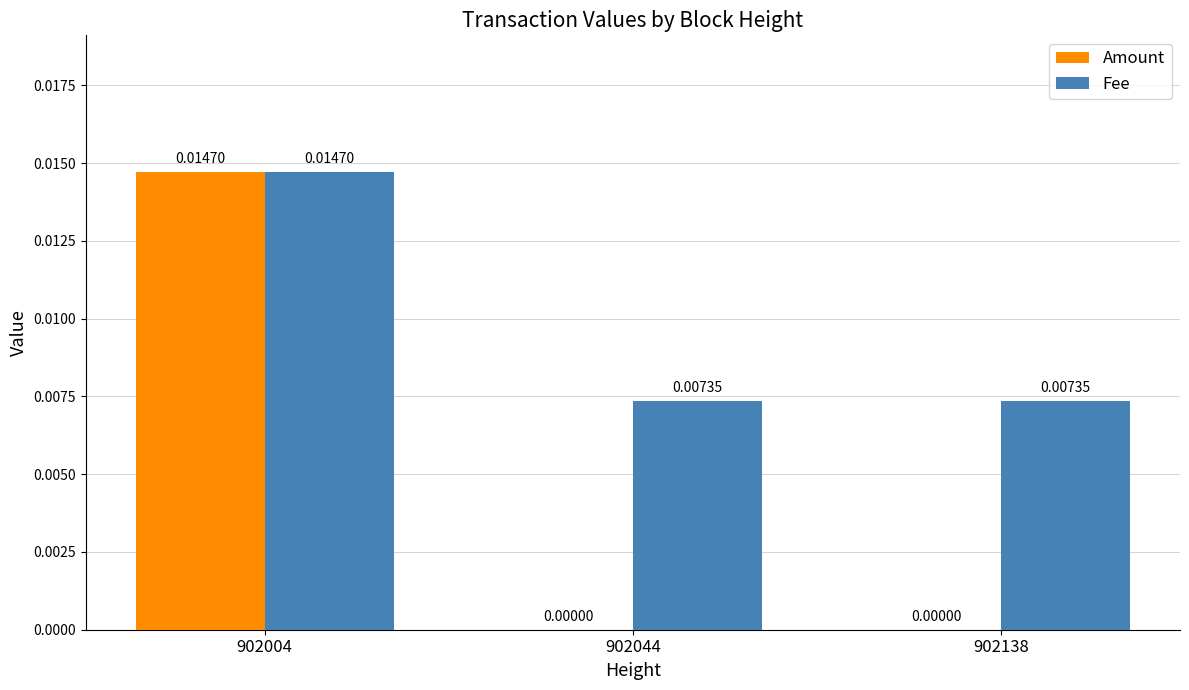

Which series changed the most between 902004 and 902044?

Amount